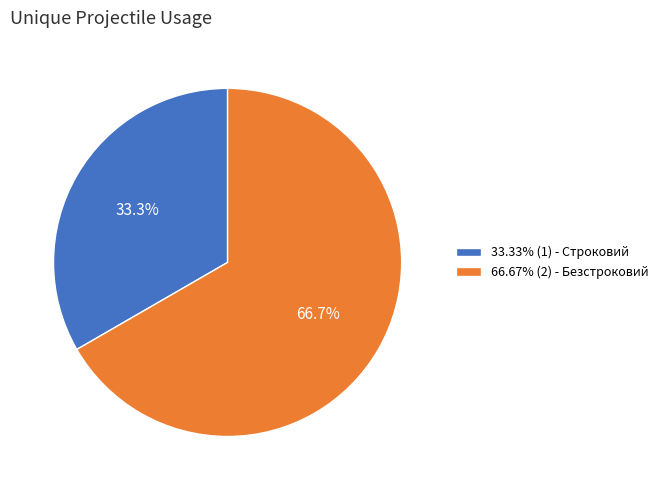

Count the number of slices in the pie.

2